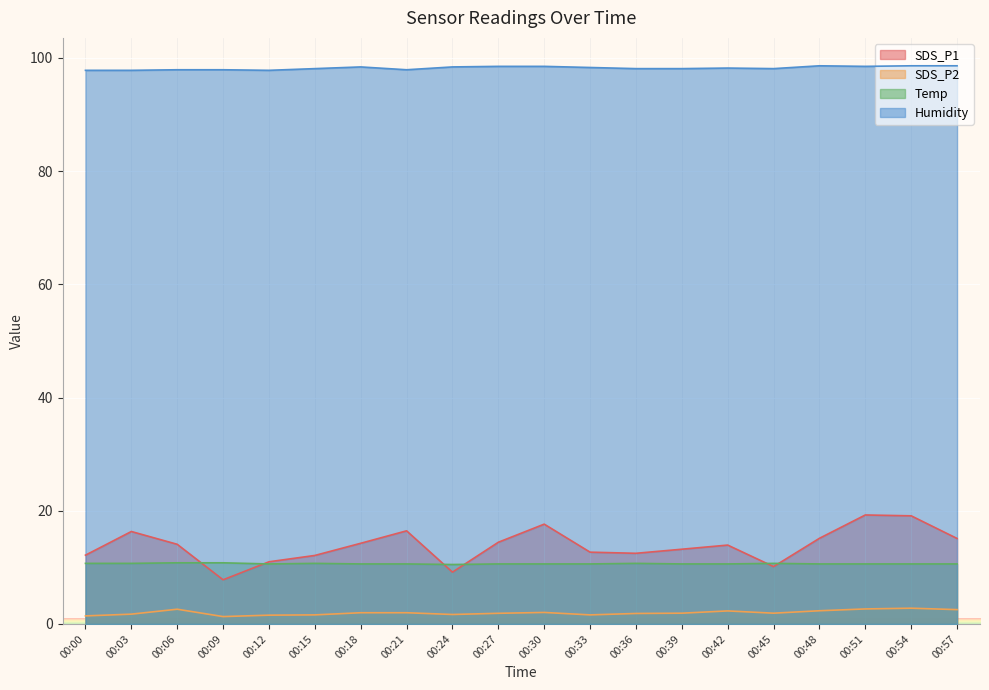

The value of Humidity at 00:54 is 23.8. True or false?

False